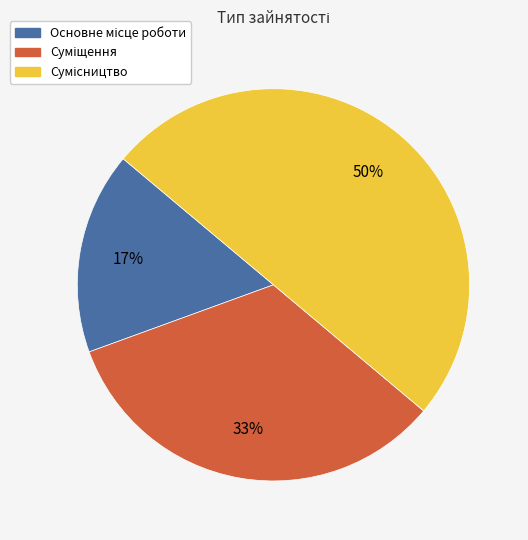

To the nearest percent, what is the difference between the largest and smallest slice percentages?

33%